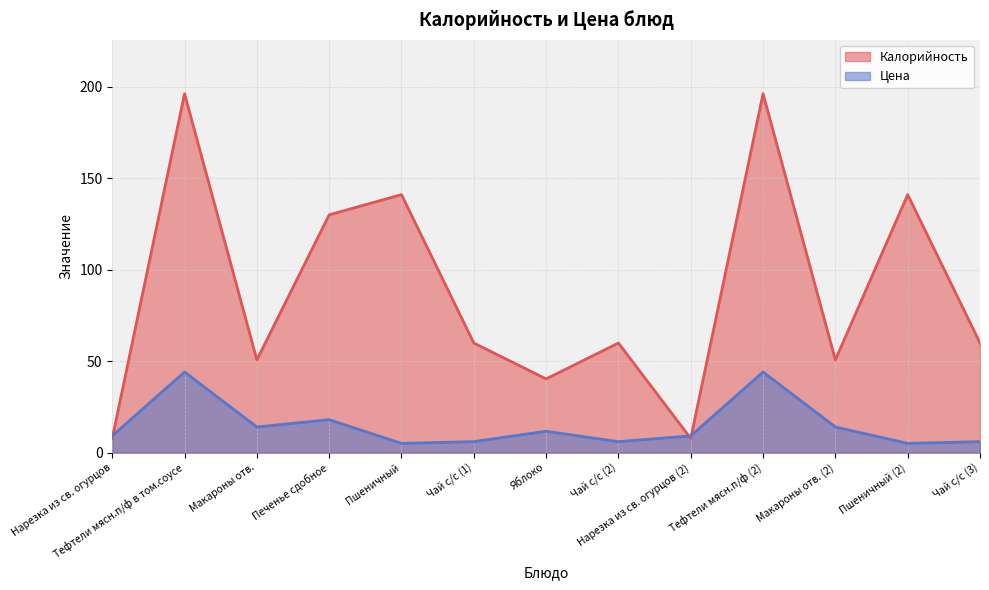

What position from the left is Печенье сдобное?

4